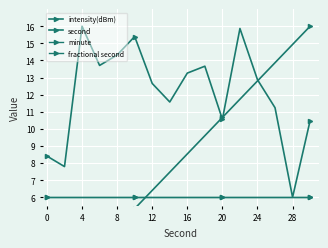

True or false: second has more than 2 points higher than both neighbors.

False